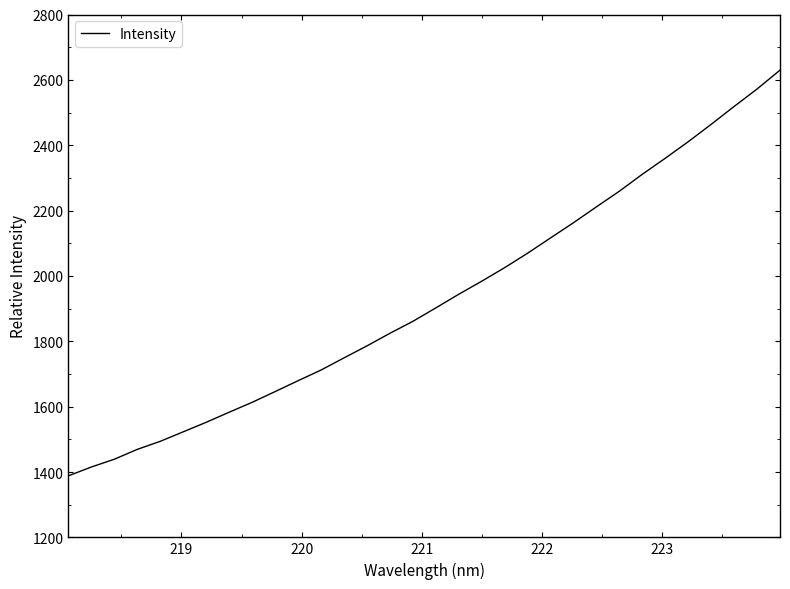

What is the smallest value displayed?

1388.4